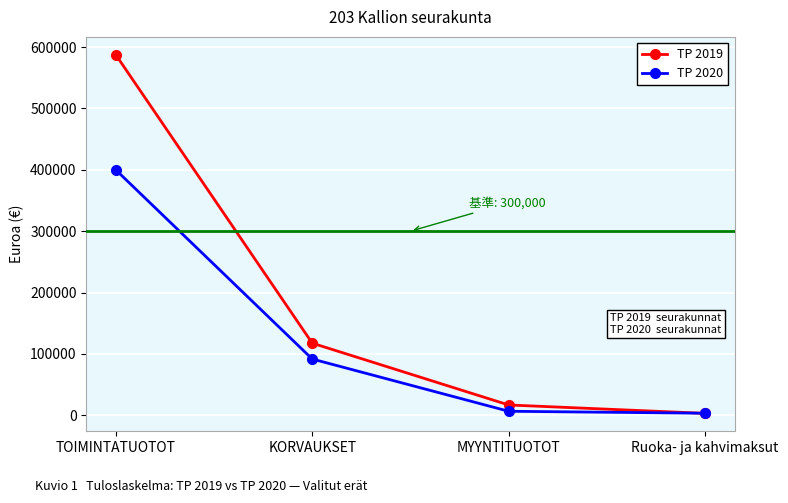

What is the total value across all series at KORVAUKSET?

208996.7